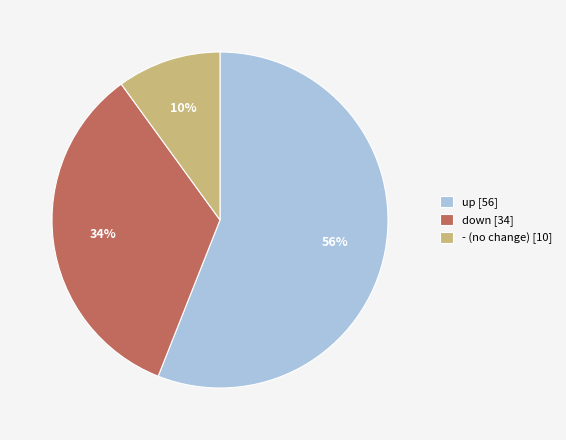

Which has a higher value, up or down?

up